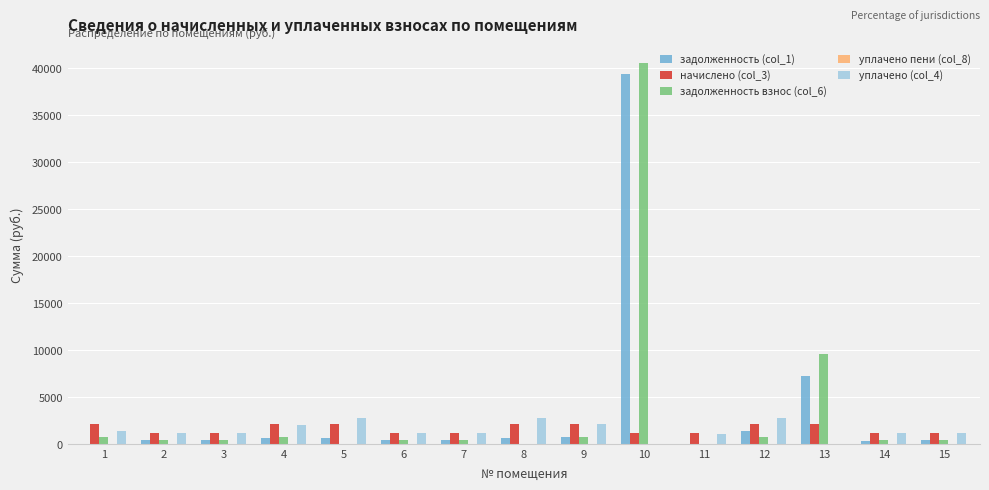

At which category is the sum across all series the highest?

10